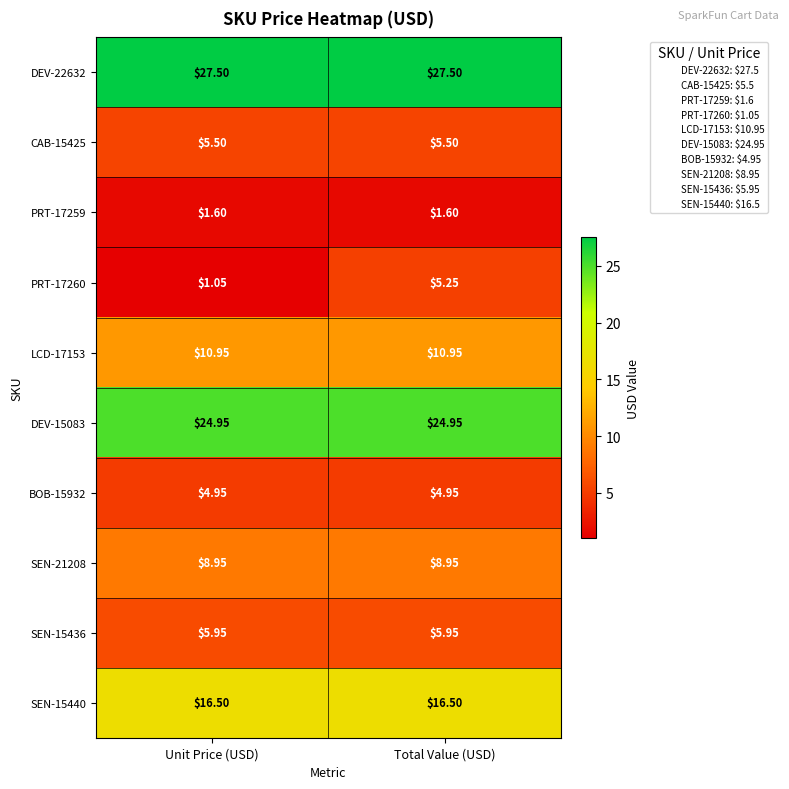

Which series has the largest total across all categories?

DEV-22632